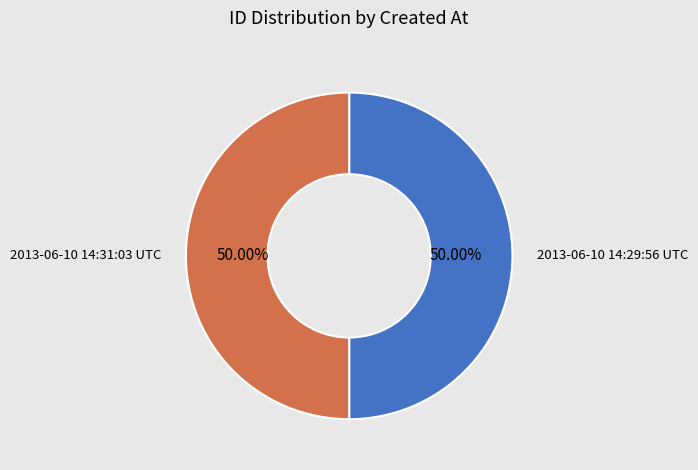

True or false: 2013-06-10 14:29:56 UTC accounts for 41% of the total.

False